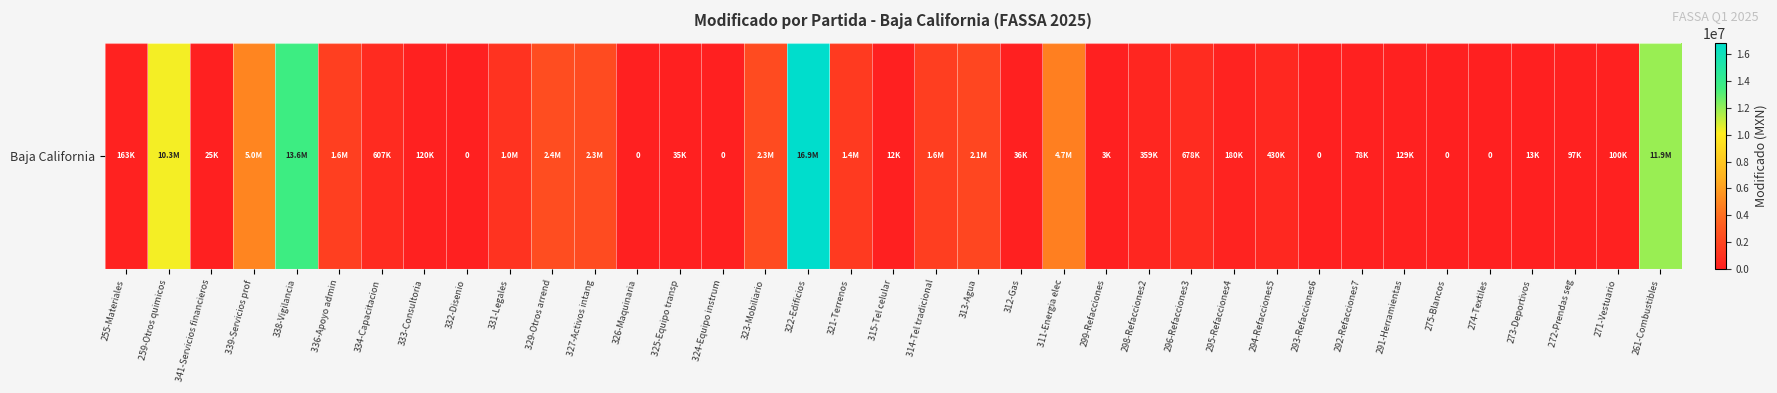

At which label does the data first exceed 179513?

259-Otros quimicos